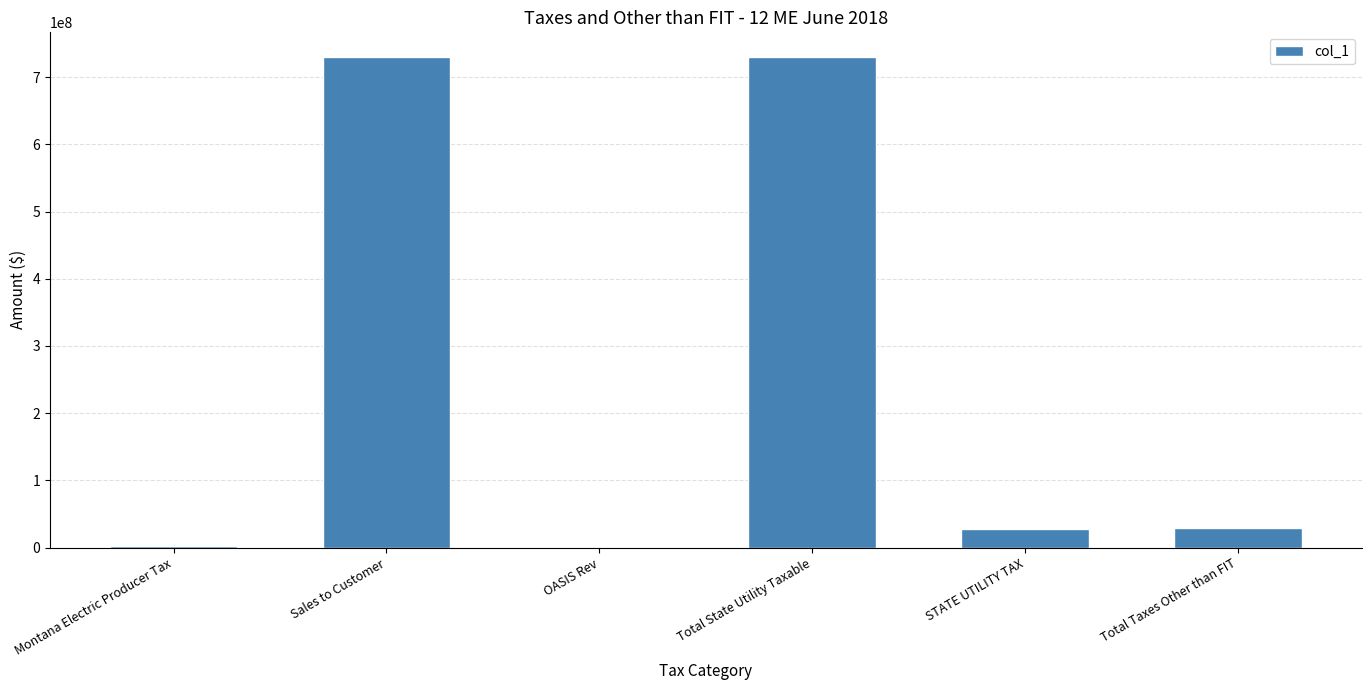

The chart shows a value of 0.0 at OASIS Rev. True or false?

True